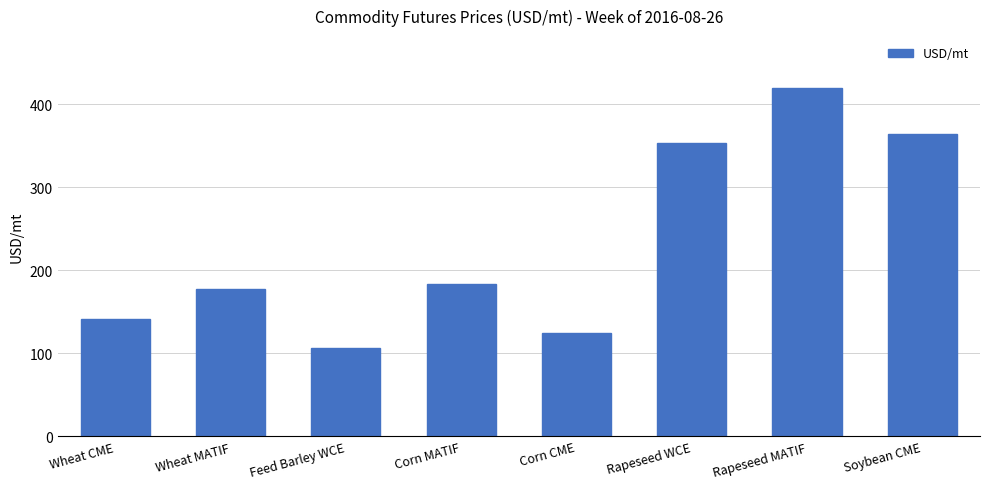

What is the sum of all values?

1869.1